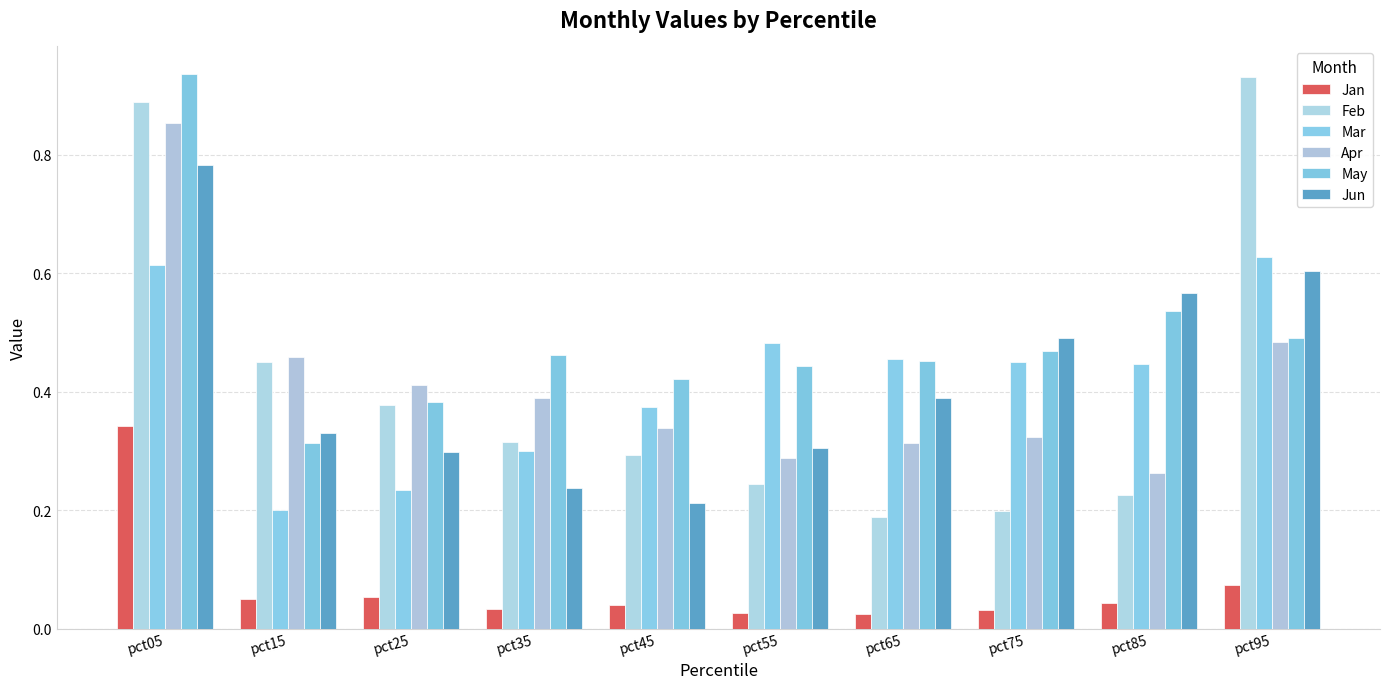

How many Apr values are between 0 and 1?

10